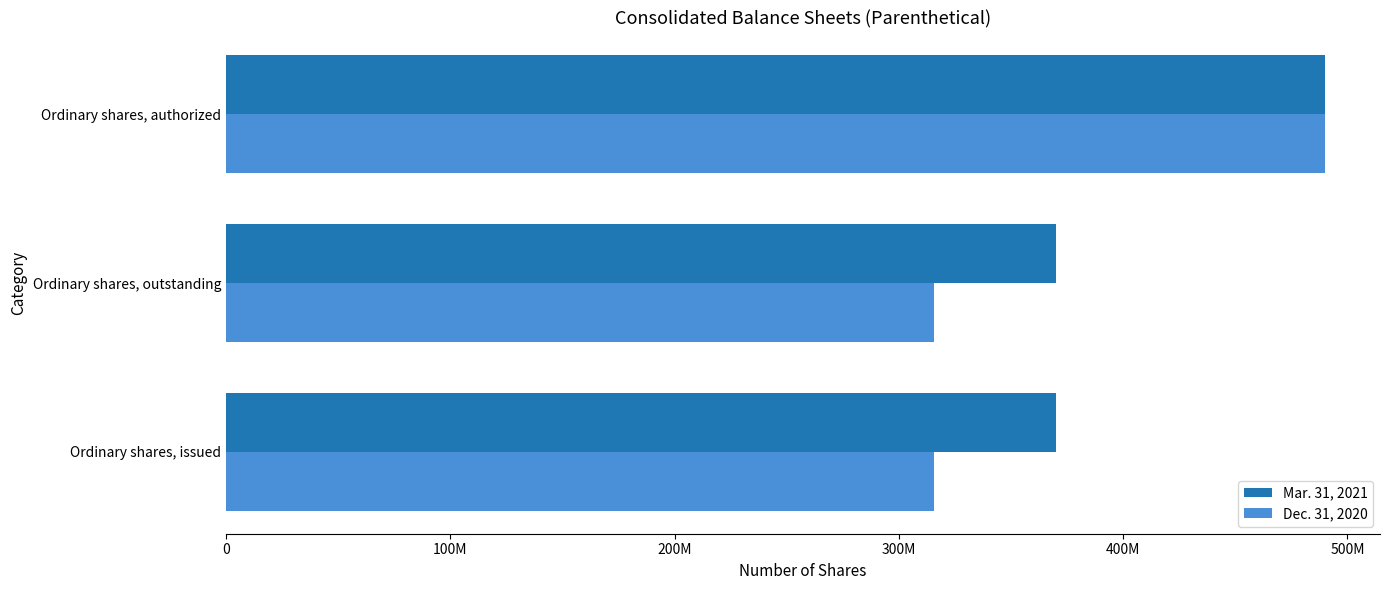

What is the average value of the Mar. 31, 2021 series?

409955243